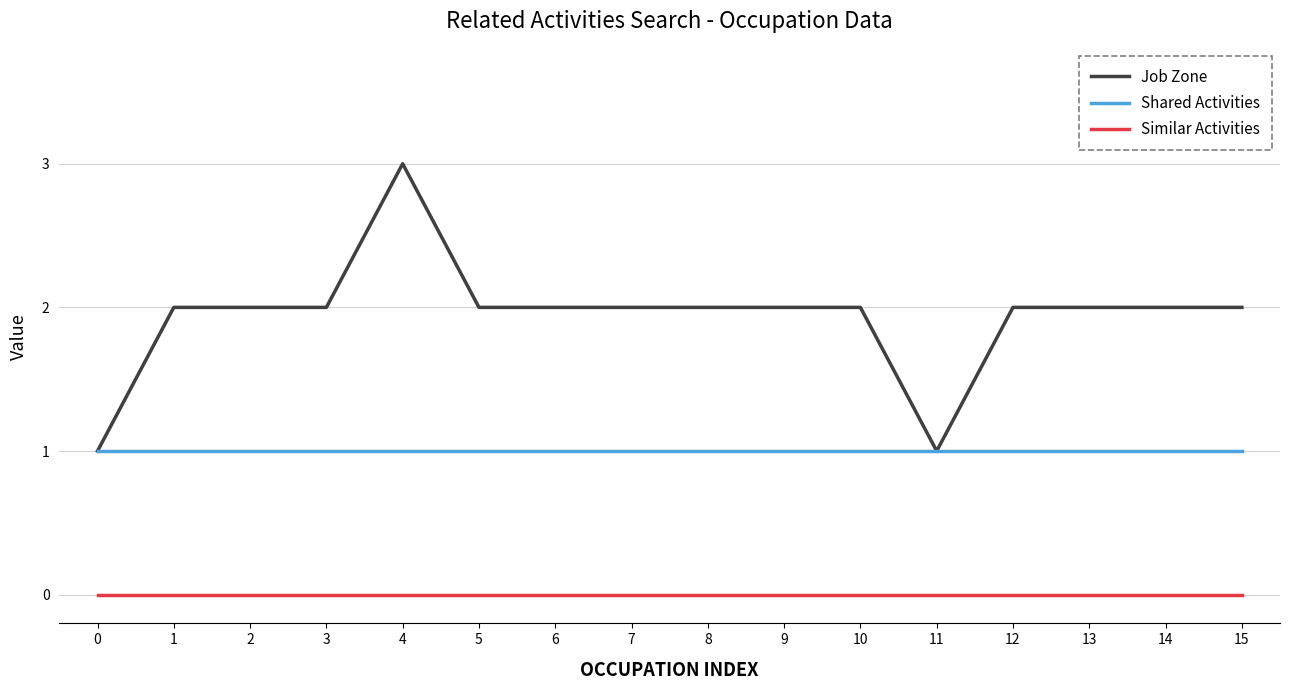

At which category is the sum across all series the highest?

4